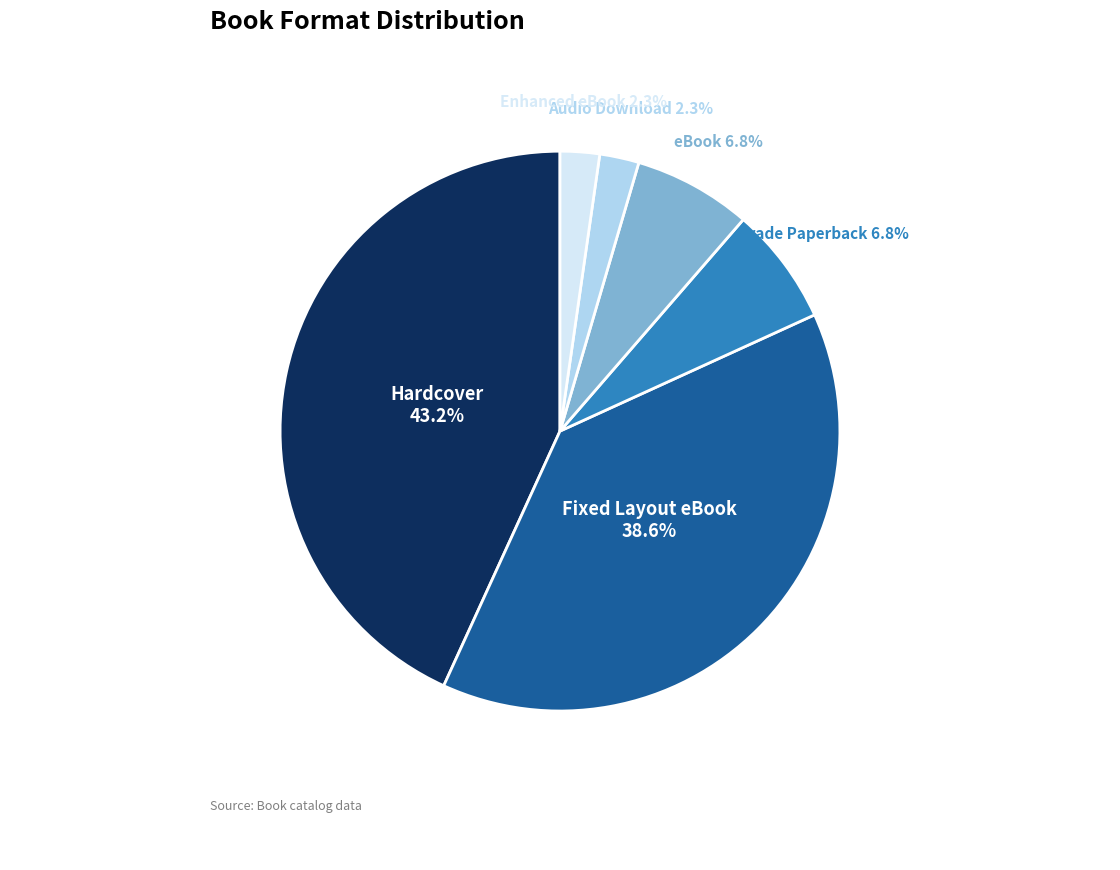

Which category has the biggest portion of the pie?

Hardcover